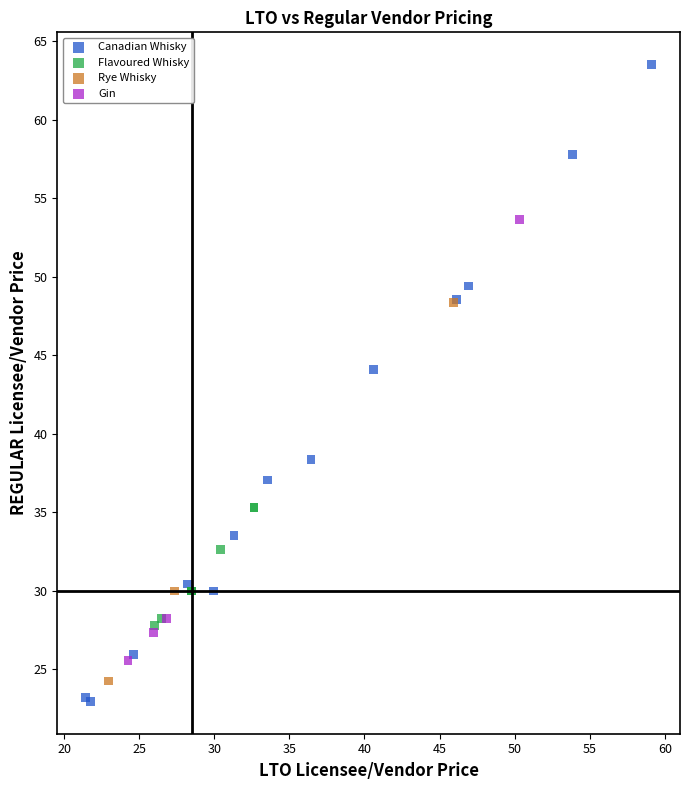

Which series contains the highest Y value?

Canadian Whisky